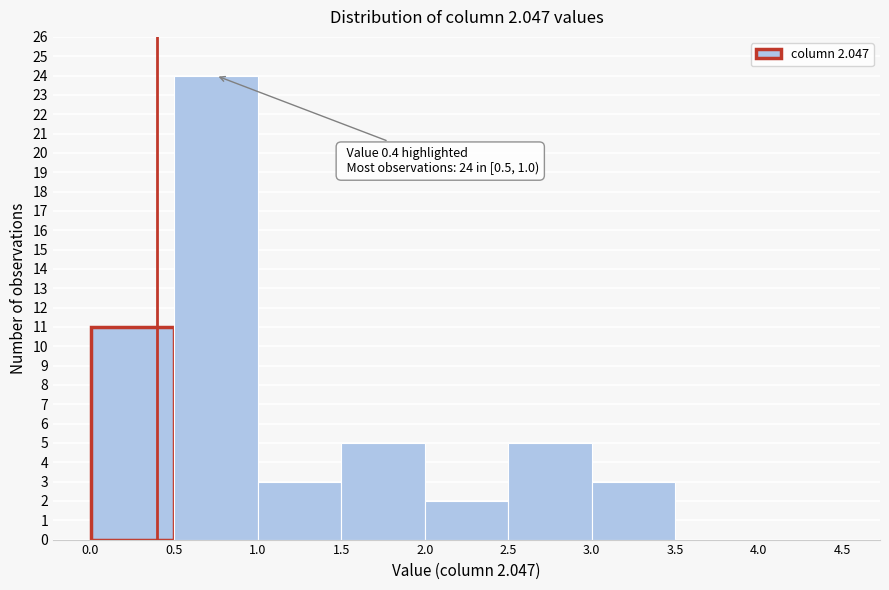

Which range on the x-axis has the tallest bar?

0.5 to 1.0